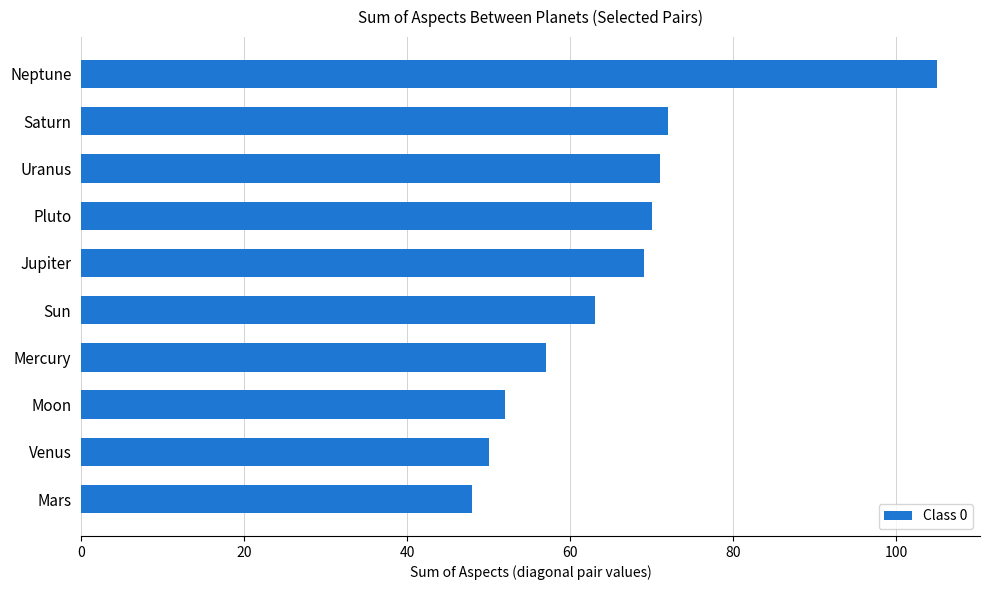

What value does the data have at Jupiter?

69